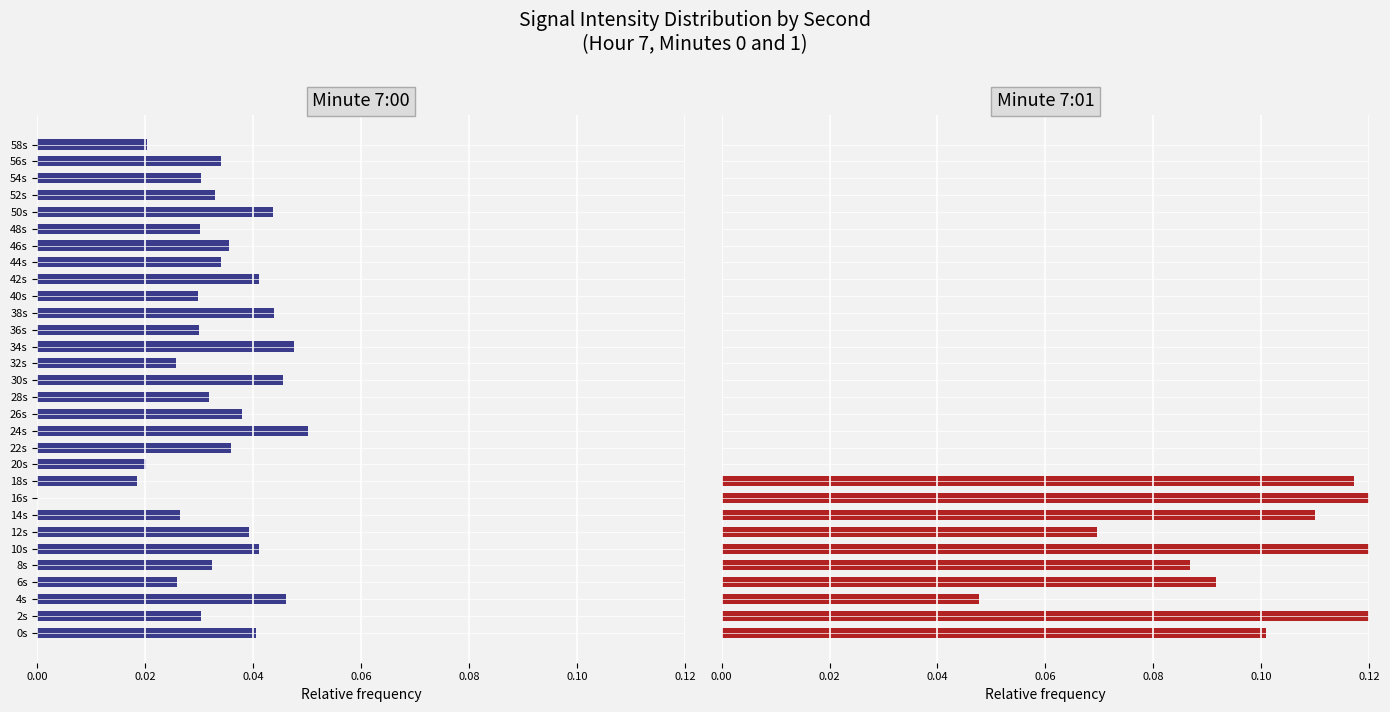

True or false: Minute 7:00 has a value of 0.0 at 0s.

True